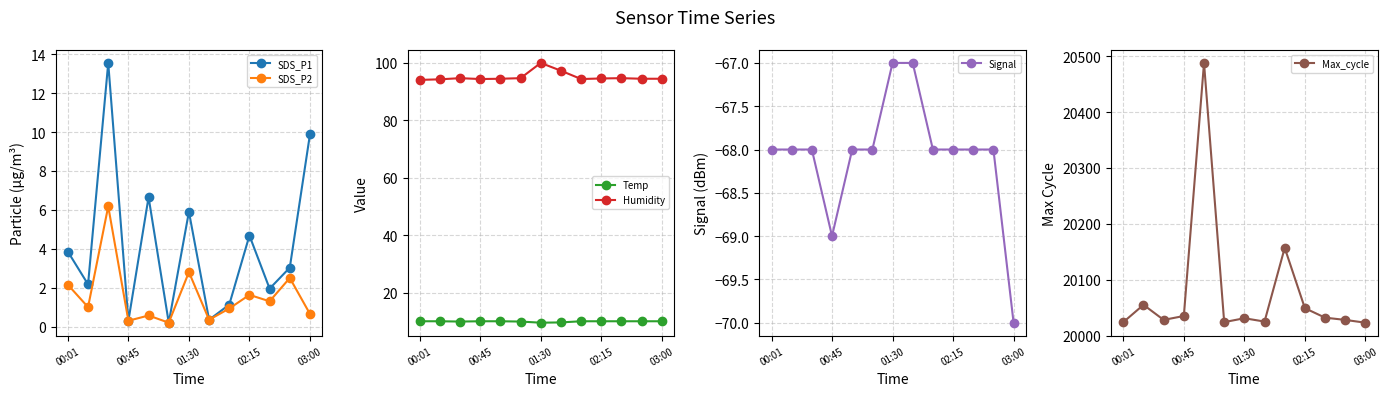

What is the total value across all series at 00:01?

20066.1